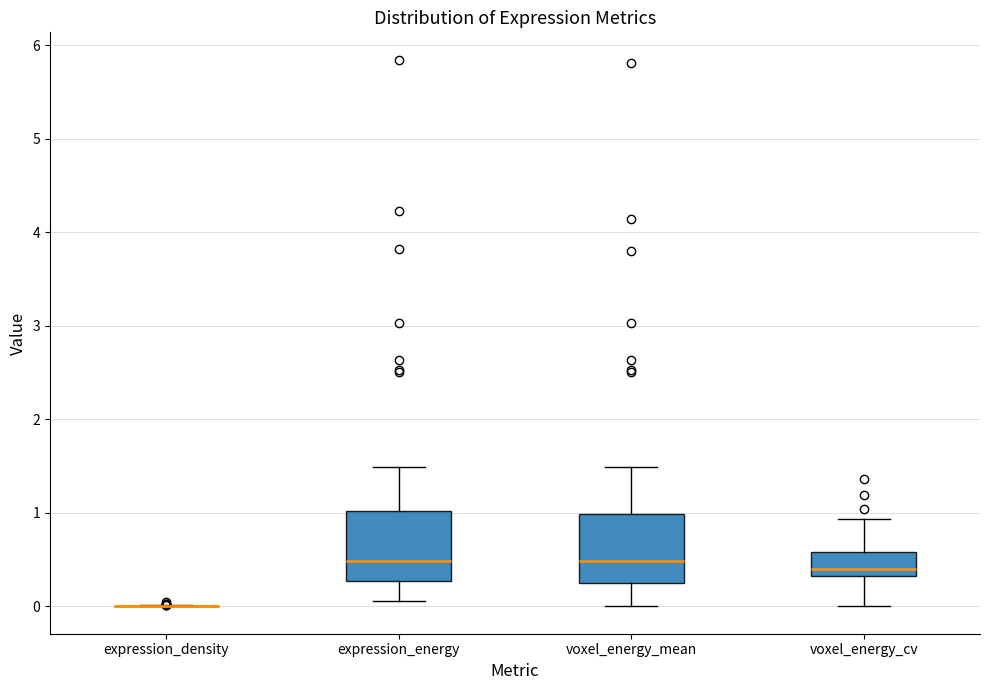

Reading left to right, transcribe this box plot: for each box, give where its median line is, the range the box spans, and where its two whiskers end, as read against the y-axis. The values are not printed on the chart, so give them approximately, as read against the axis.

expression_density: box collapsed to a line at 0.0, whiskers 0.0 to 0.0
expression_energy: median 0.5, box 0.3 to 1.0, whiskers 0.1 to 1.5
voxel_energy_mean: median 0.5, box 0.3 to 1.0, whiskers 0.0 to 1.5
voxel_energy_cv: median 0.4, box 0.3 to 0.6, whiskers 0.0 to 0.9